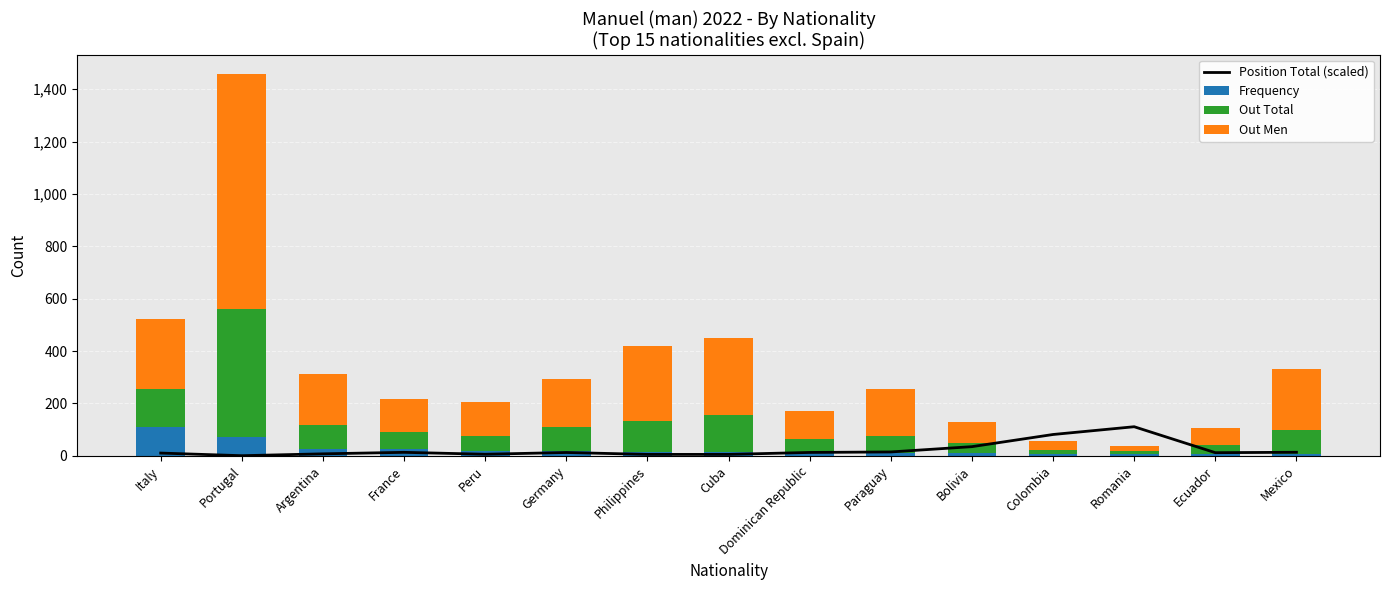

What is the average value of the Out Total series?

100.3